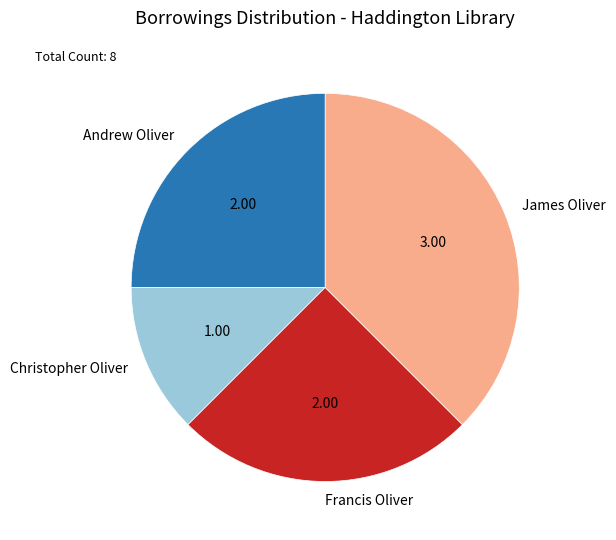

Is Christopher Oliver the majority of the pie?

No